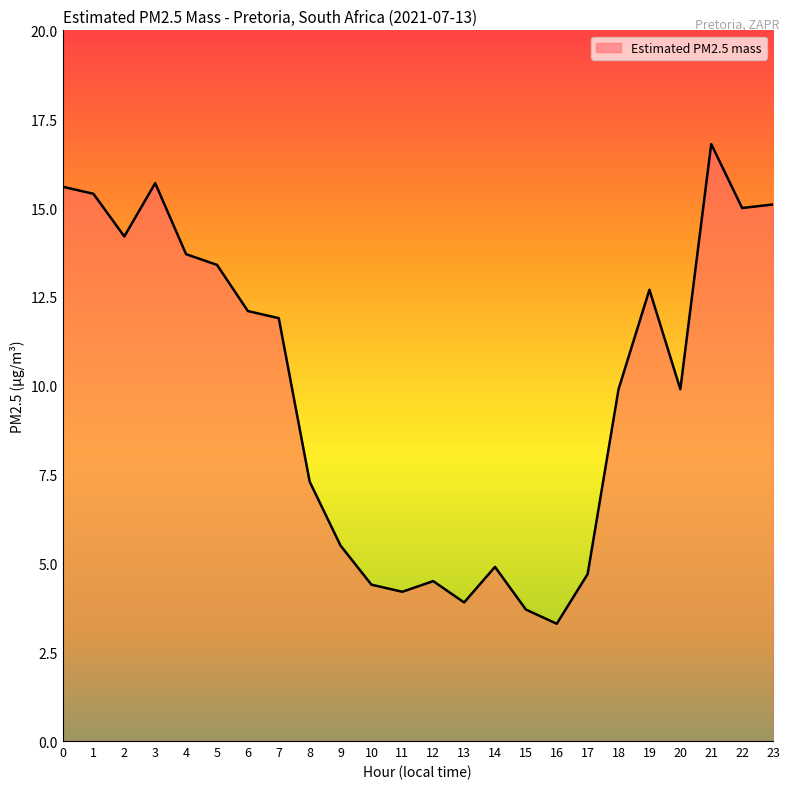

Does the chart have visible grid lines?

No